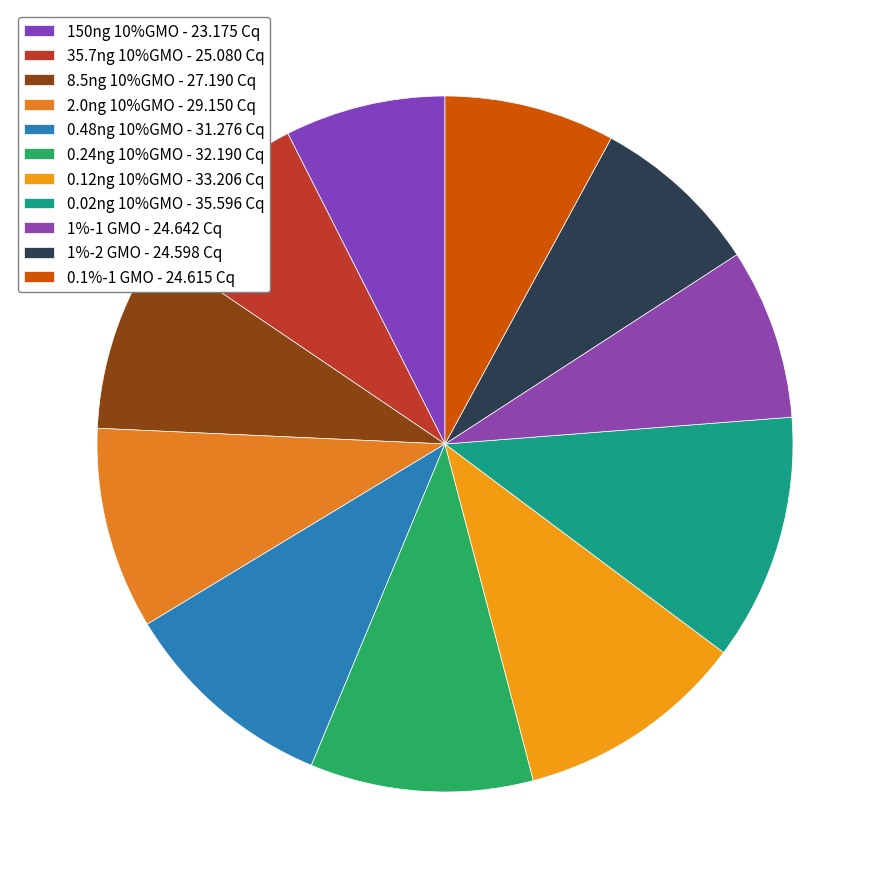

What is the smallest slice in the pie chart?

150ng 10%GMO